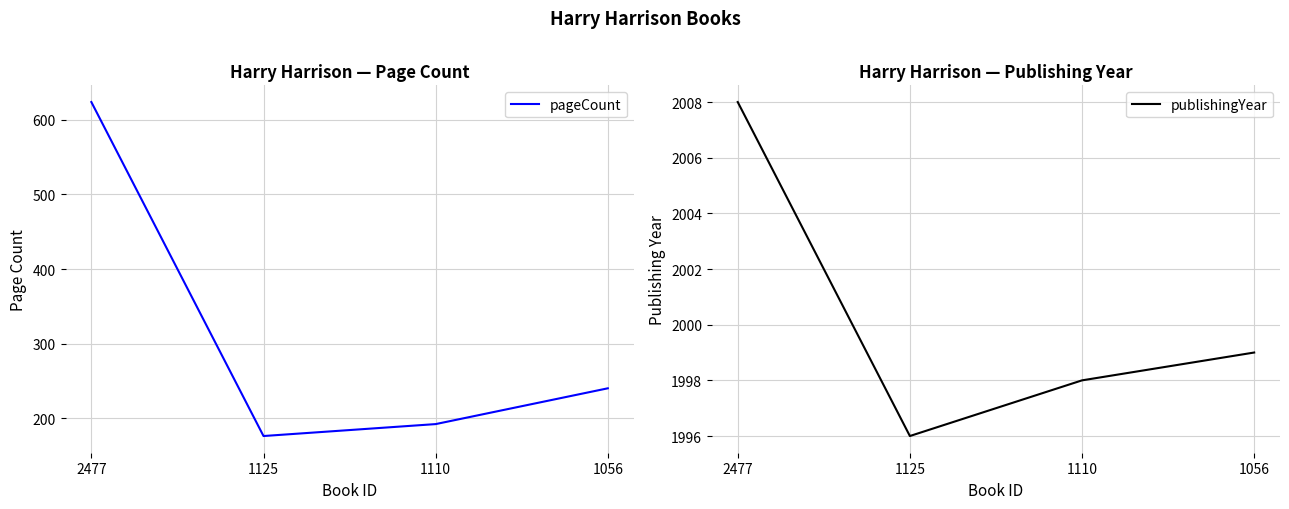

What is the average value of the publishingYear series?

2000